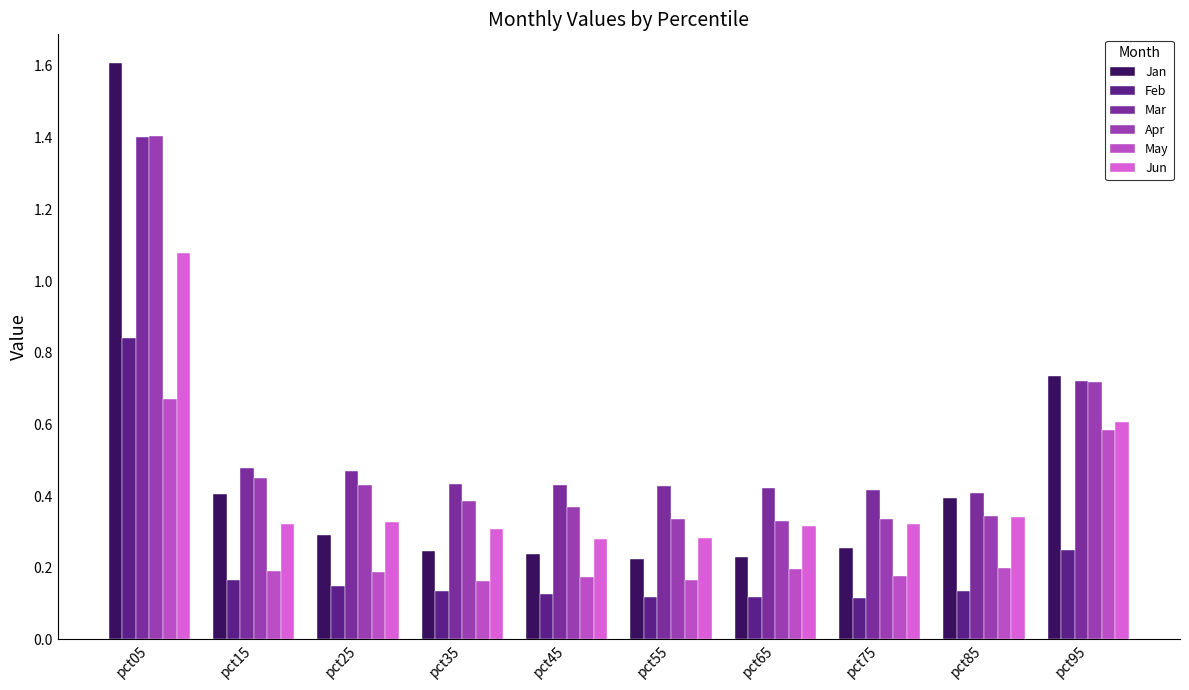

Which series has the largest total across all categories?

Mar